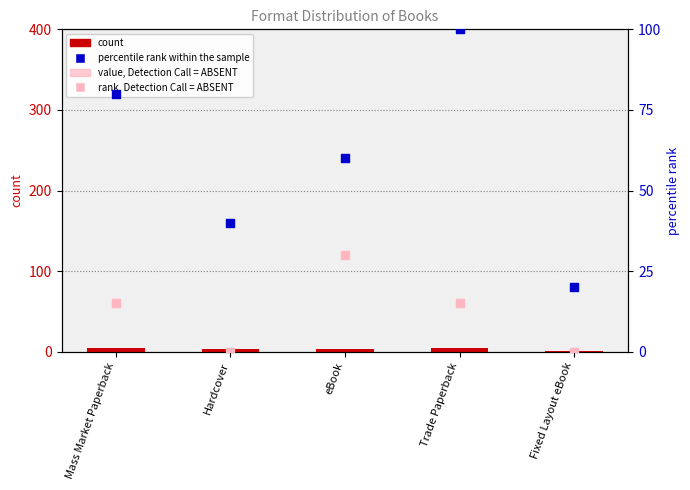

What is the total value across all series at Hardcover?

43